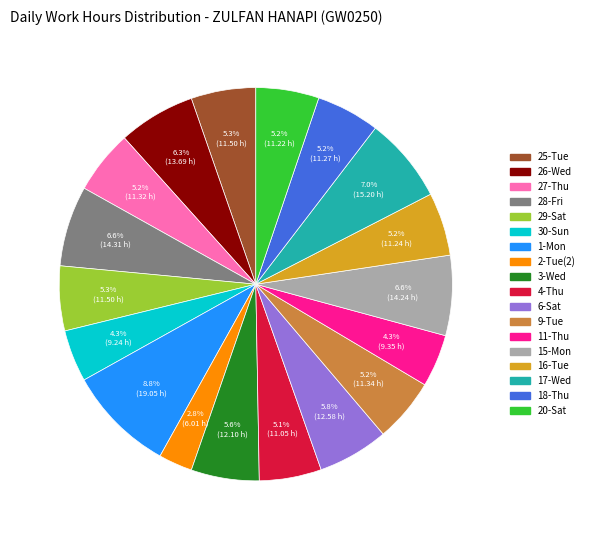

Do 3-Wed and 9-Tue together represent more than half of the pie?

No